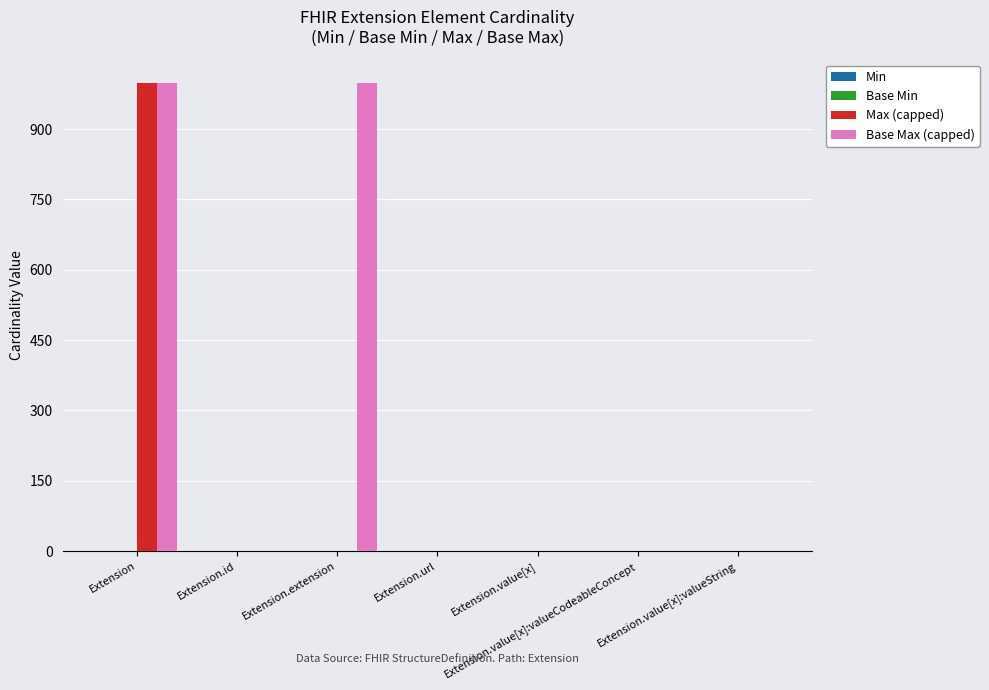

How many categories are shown in the chart?

7